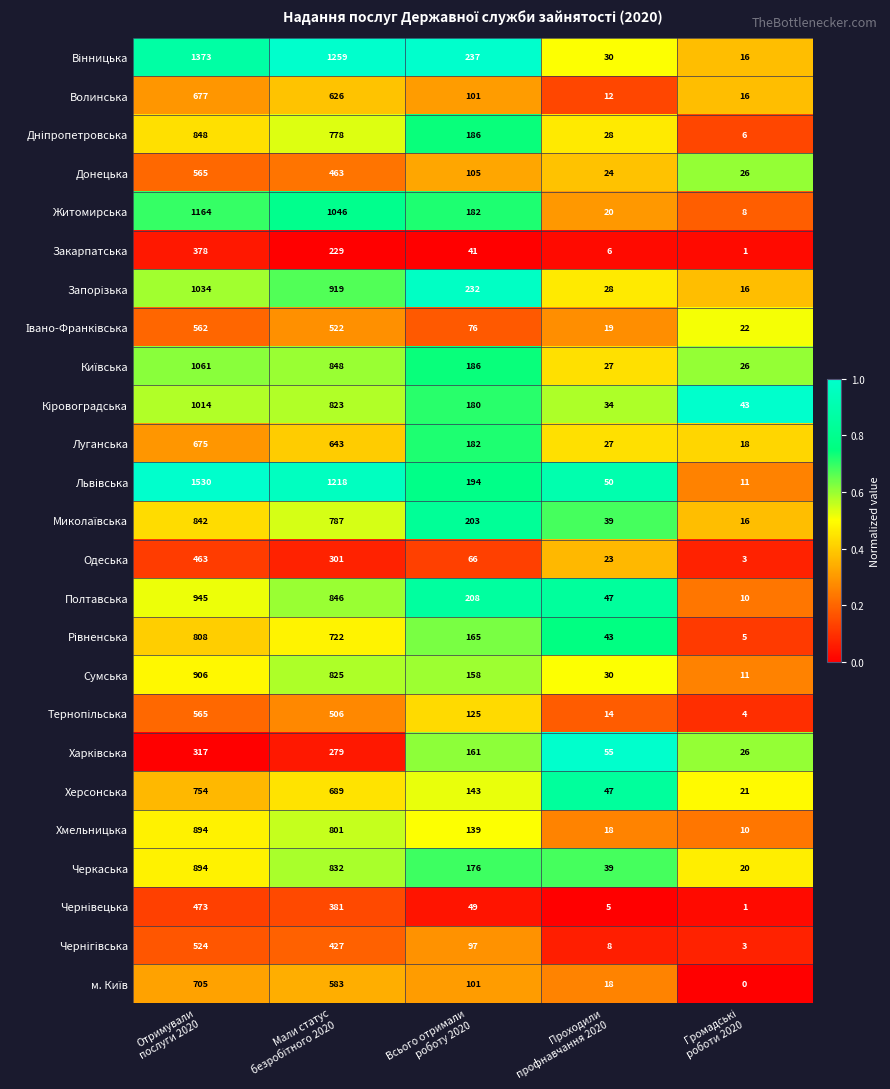

Which label corresponds to the largest value in the chart?

Отримували
послуги 2020